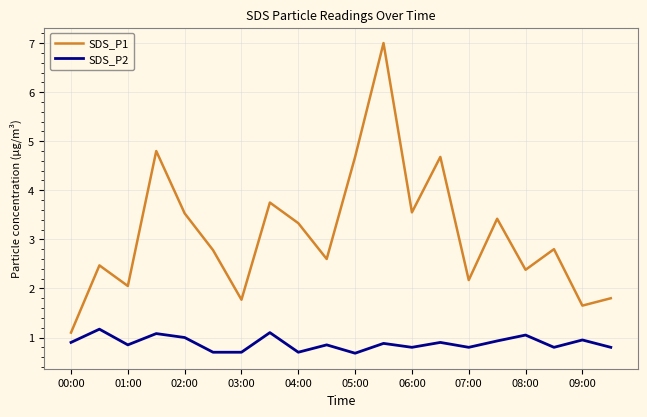

List the series in order of their peak value, highest first.

SDS_P1, SDS_P2